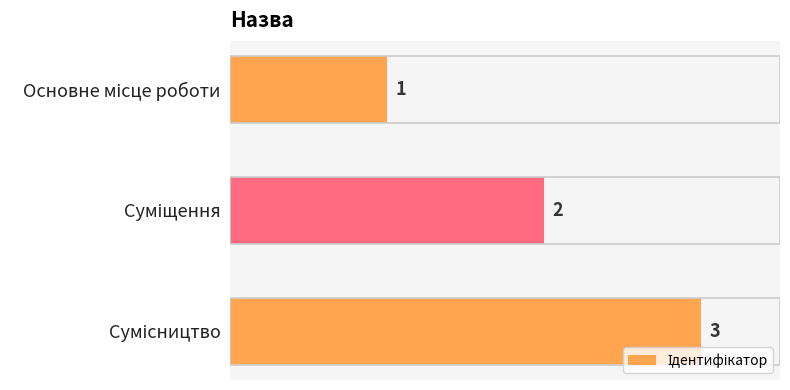

Are the bars horizontal?

Yes